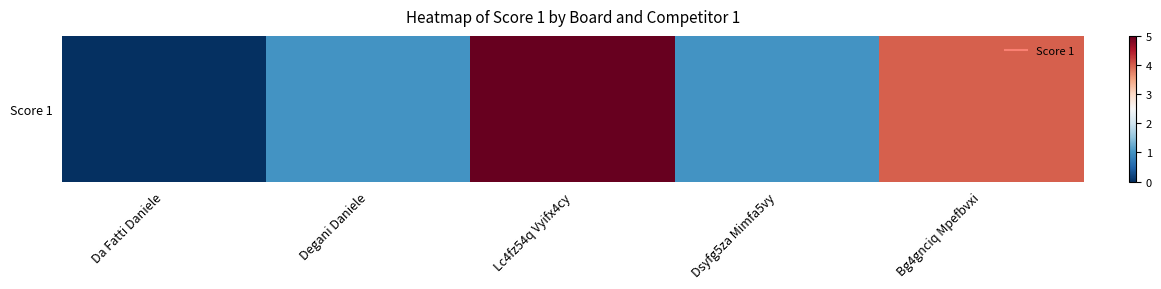

What is the maximum value shown in the chart?

5